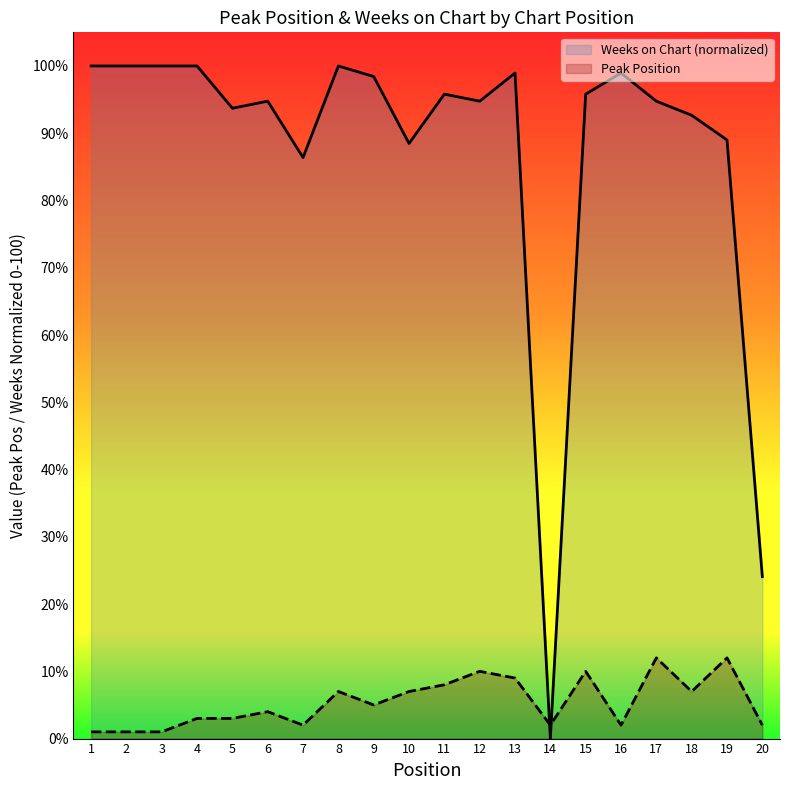

After their last crossing, which series has the higher values: Weeks on Chart or Peak Position?

Weeks on Chart